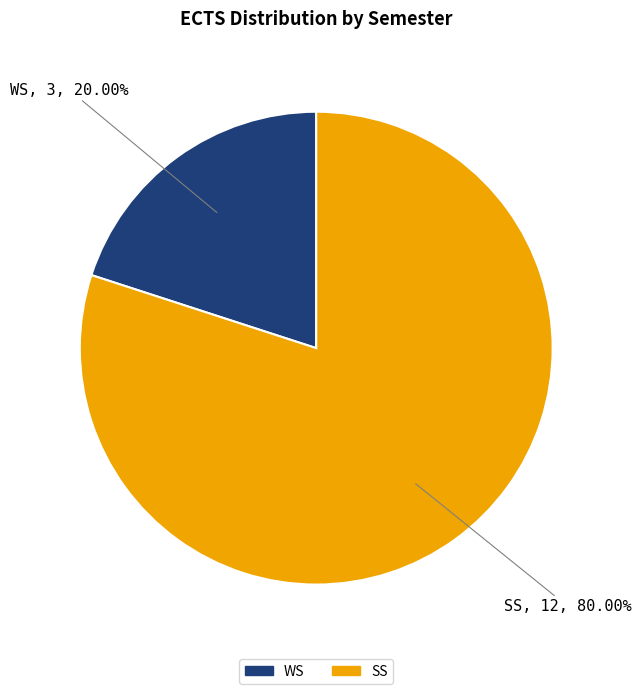

Is it true that SS is 71% of the pie?

False